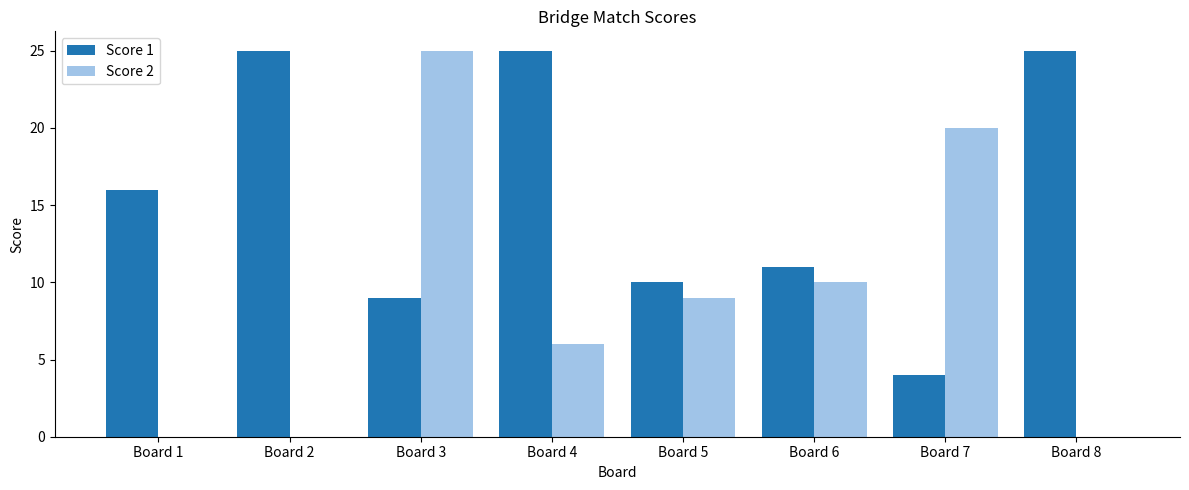

Reading left to right, what are all the values shown in this chart?

Score 1: Board 1=16	Board 2=25	Board 3=9	Board 4=25	Board 5=10	Board 6=11	Board 7=4	Board 8=25
Score 2: Board 1=0	Board 2=0	Board 3=25	Board 4=6	Board 5=9	Board 6=10	Board 7=20	Board 8=0